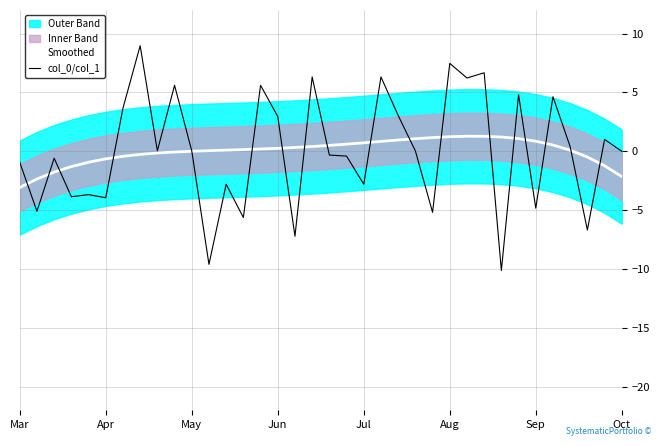

How many values in the Smoothed series exceed 0?

23